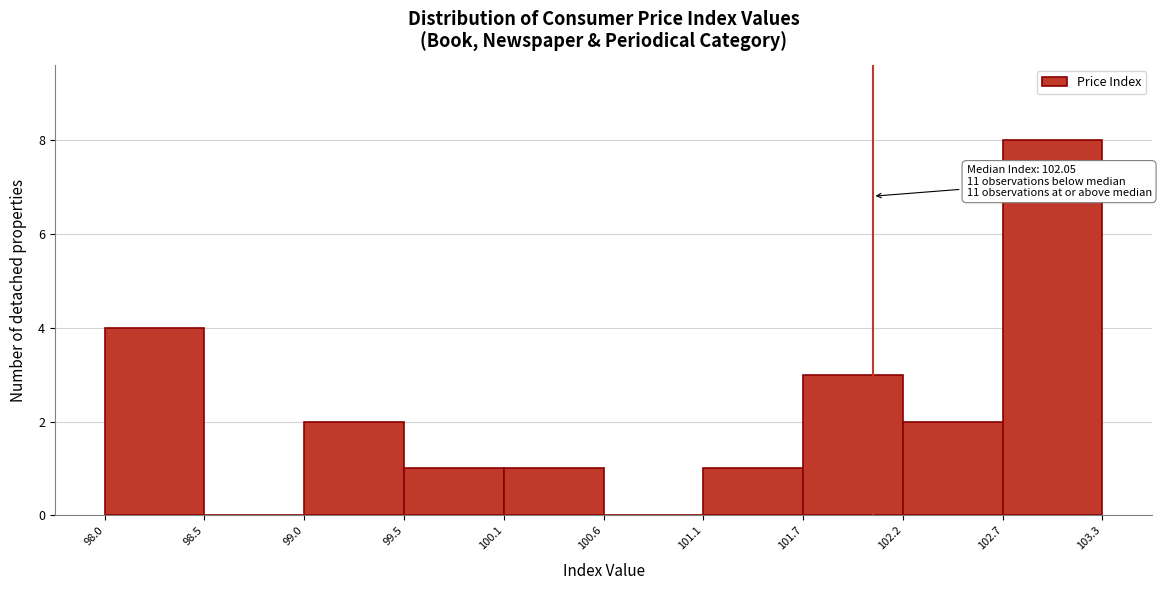

Which range on the x-axis has the tallest bar?

102.7 to 103.3